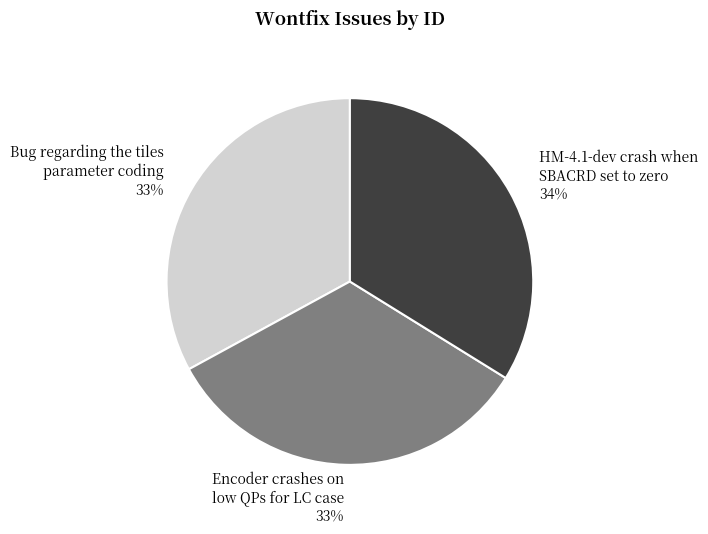

To the nearest percent, what is the difference between the largest and smallest slice percentages?

1%